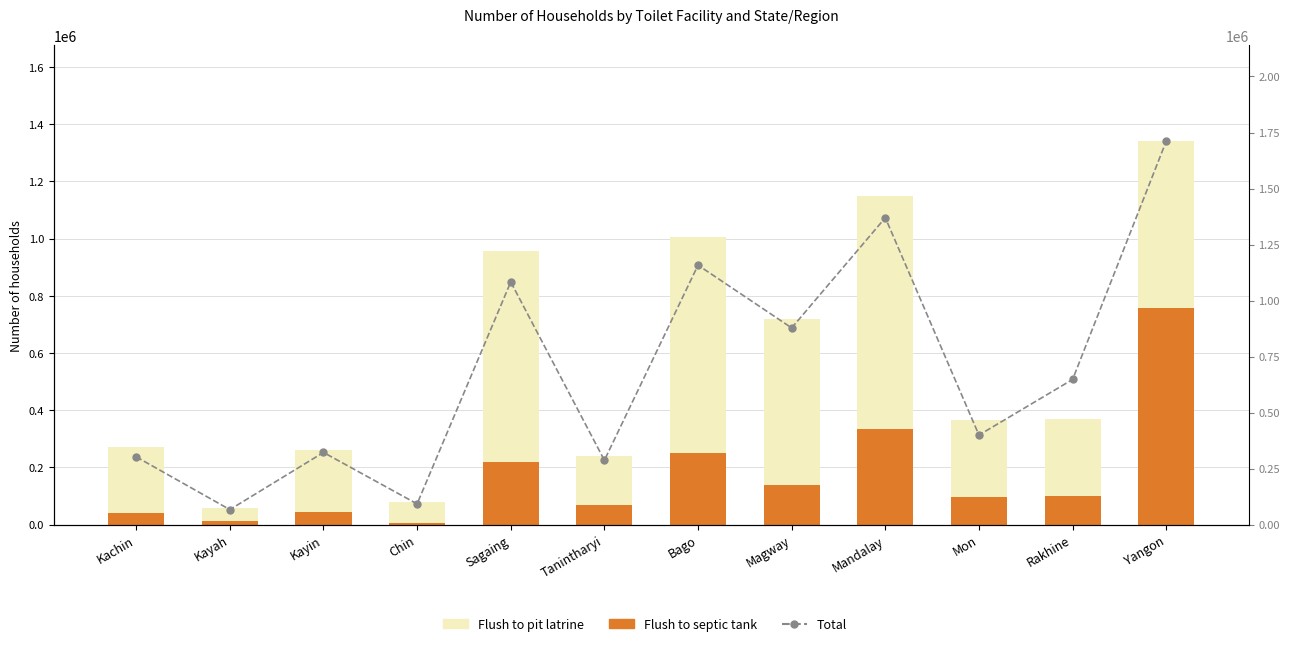

At how many categories does at least one series exceed 987179?

4